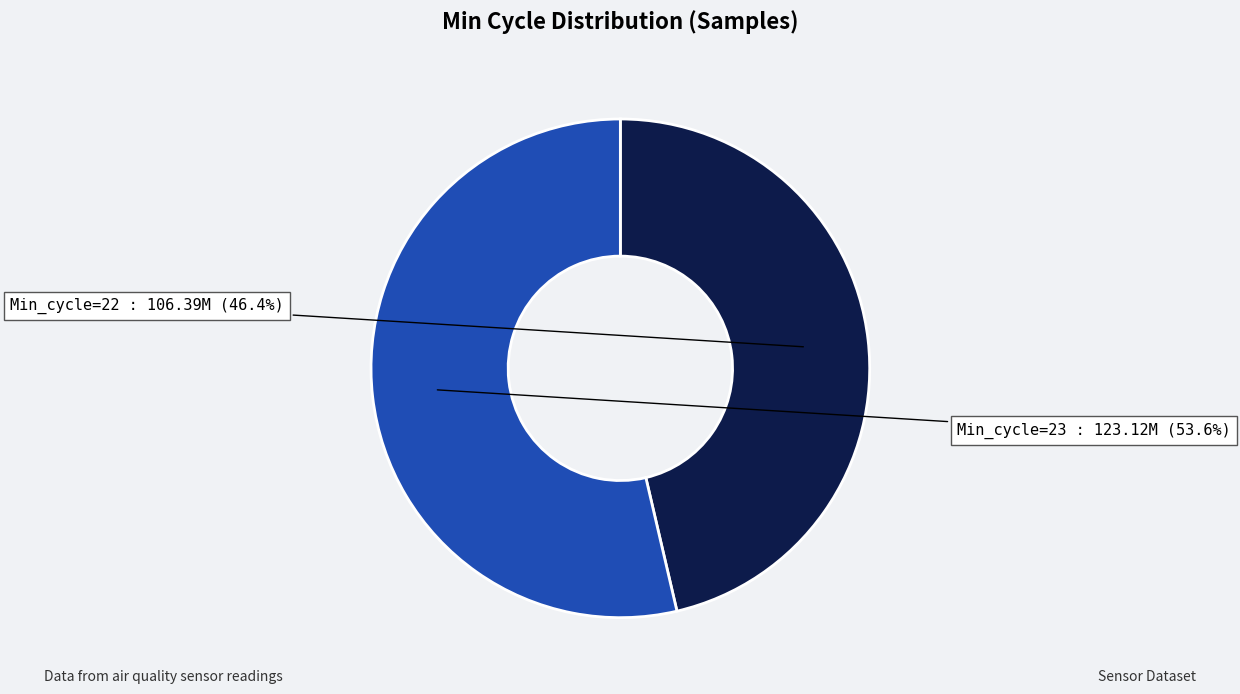

How many slices are in this pie chart?

2